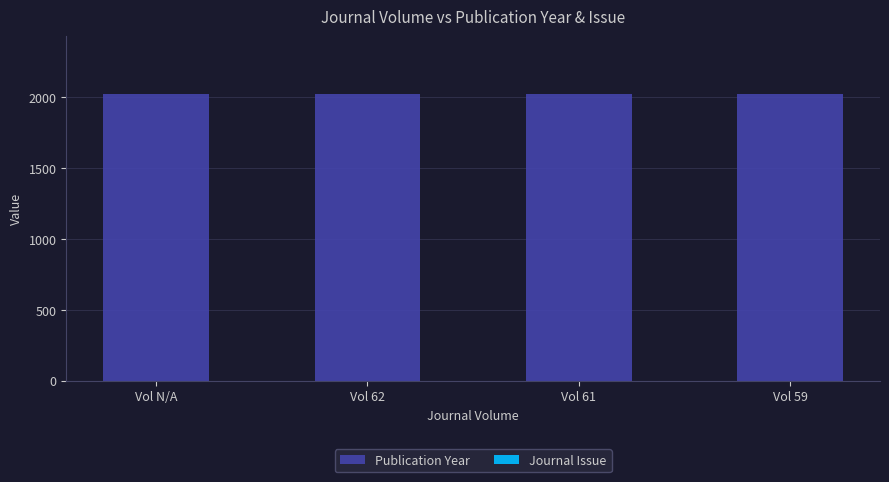

Are the bars grouped side by side (vs. stacked)?

No